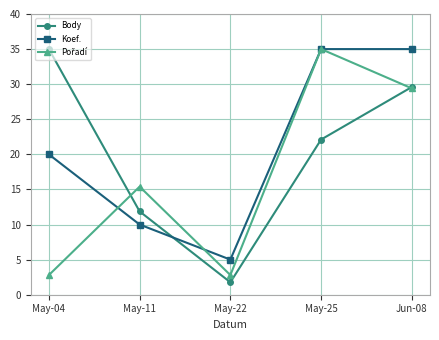

Between May-04 and May-22, which series saw the biggest shift?

Body